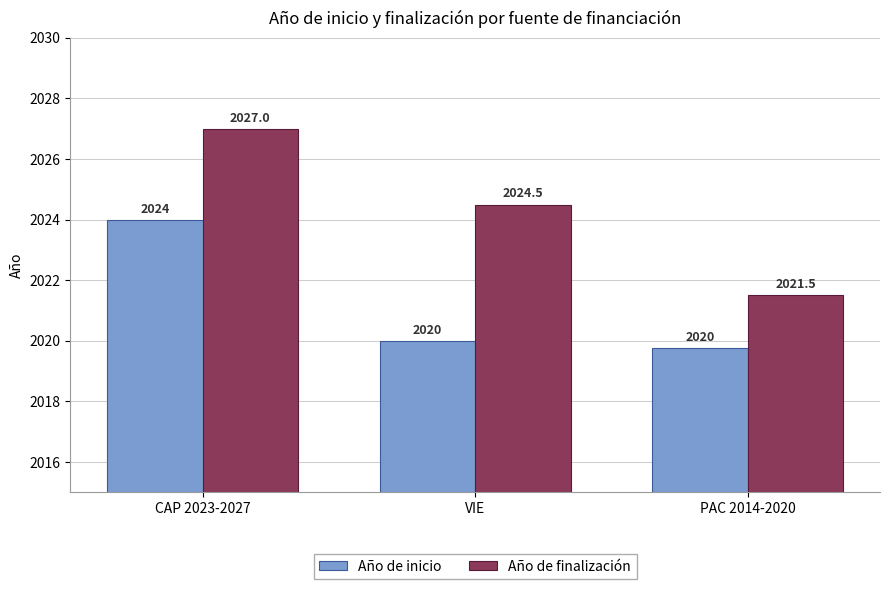

What is the sum of all Año de finalización values?

6073.0